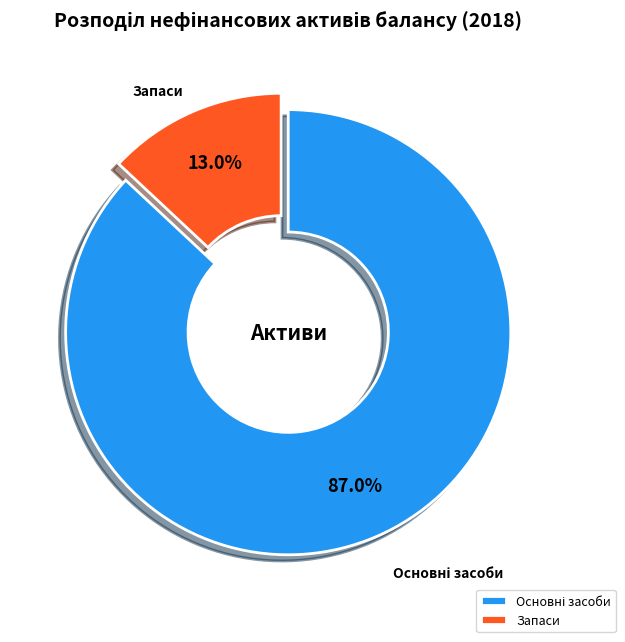

Which slice is the smallest?

Запаси